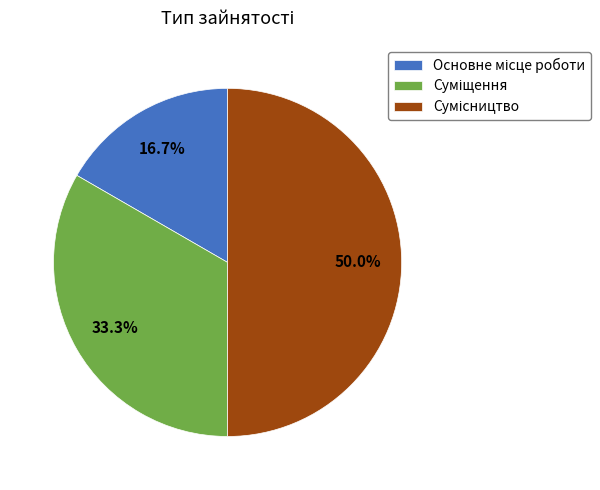

How many slices are in this pie chart?

3